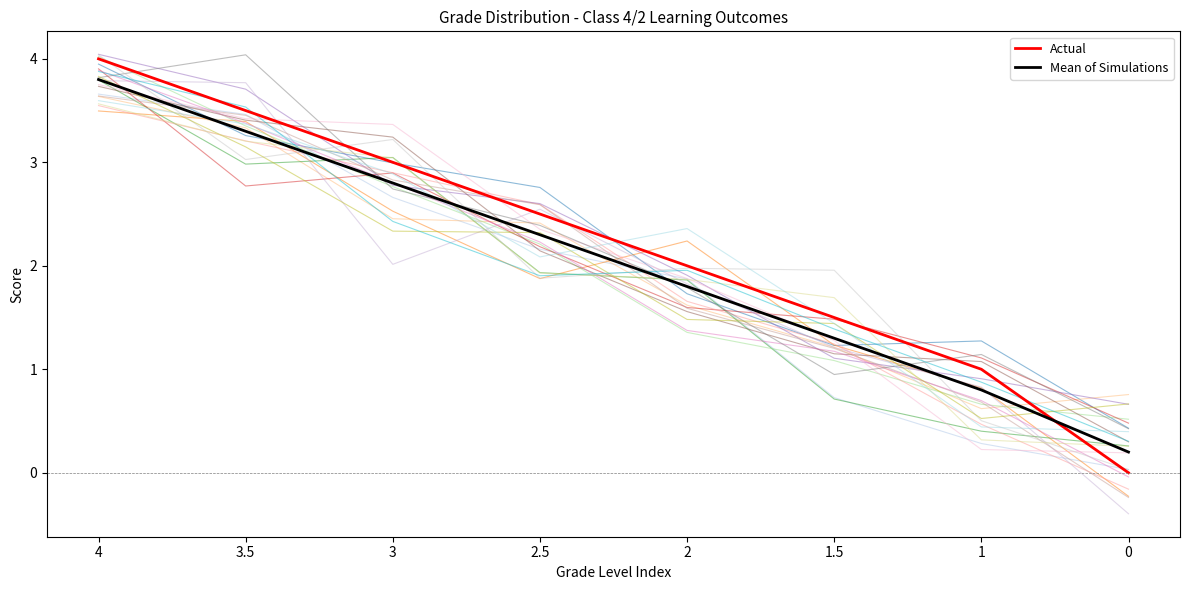

What is the value of the Mean of Simulations point at the 7th from the left?

0.8